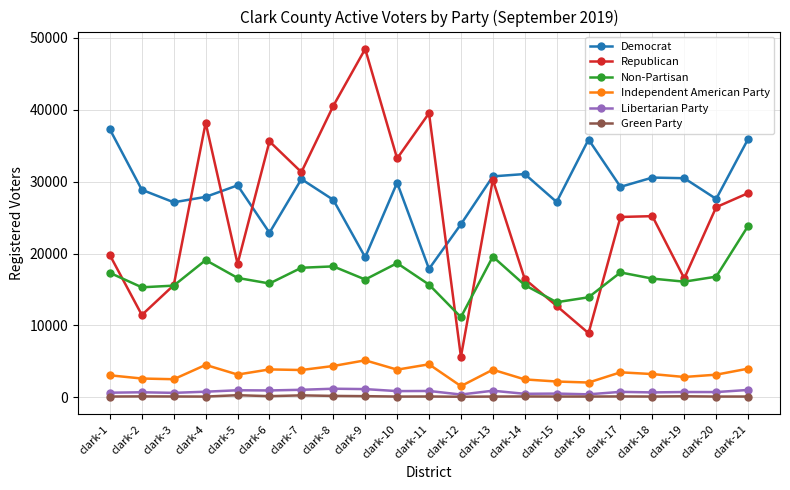

At clark-1, list the series in order from largest to smallest.

Democrat, Republican, Non-Partisan, Independent American Party, Libertarian Party, Green Party